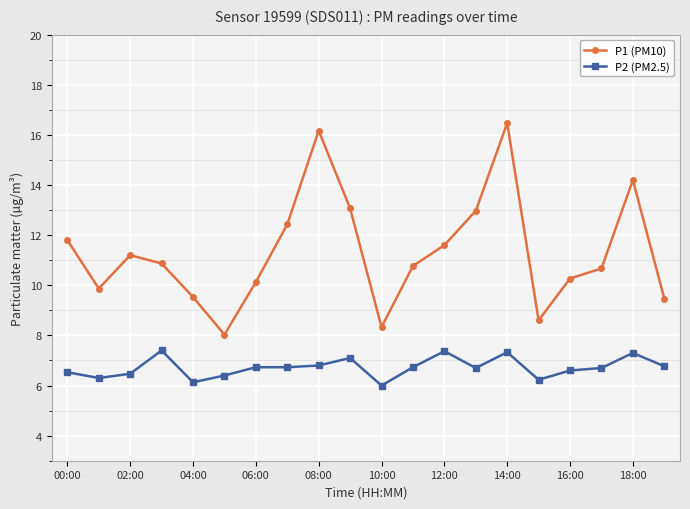

At how many categories does at least one series exceed 10?

14